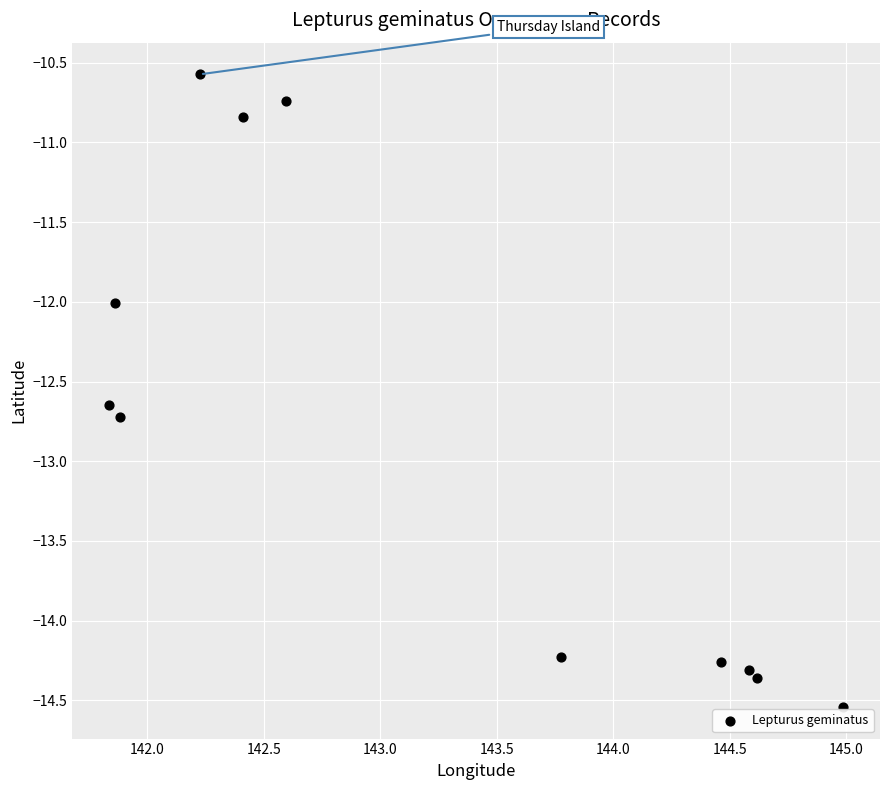

What is the range of Y values (max minus min)?

4.0